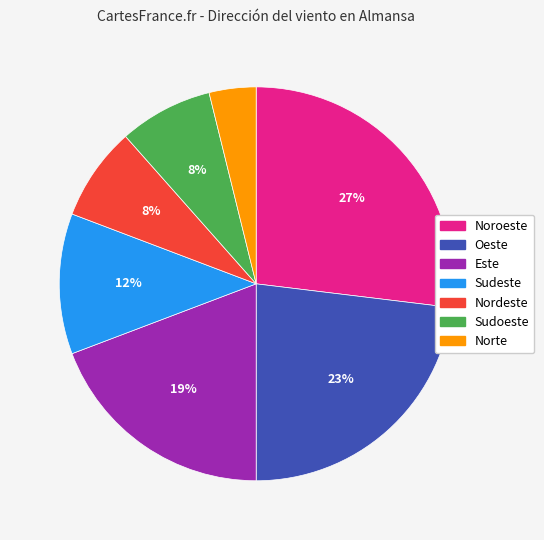

What percentage is the Noroeste slice, to the nearest percent?

27%